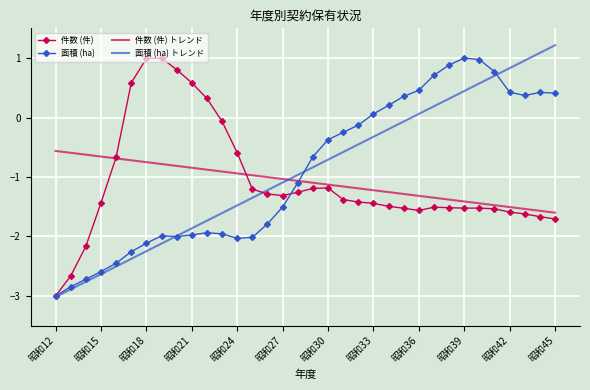

What are all the series names shown in the legend?

件数 (件), 面積 (ha), 件数 (件) トレンド, 面積 (ha) トレンド